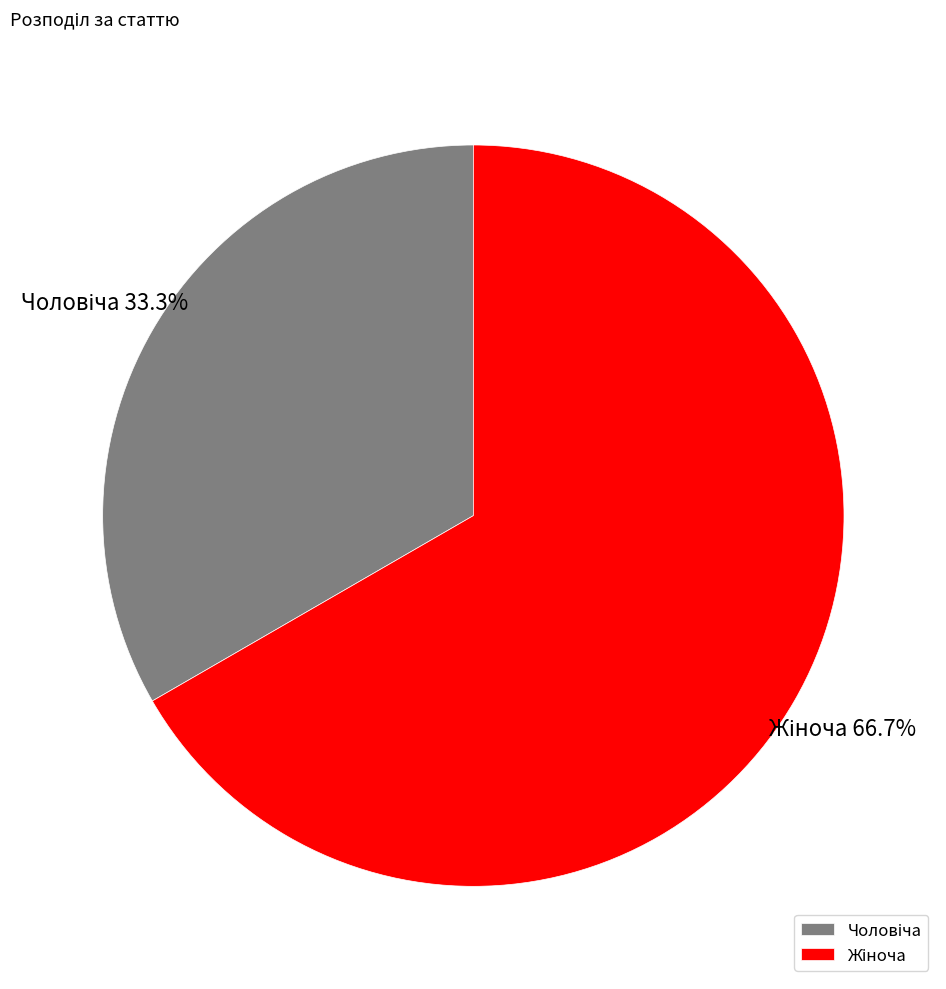

Is there a majority slice in this chart?

Yes